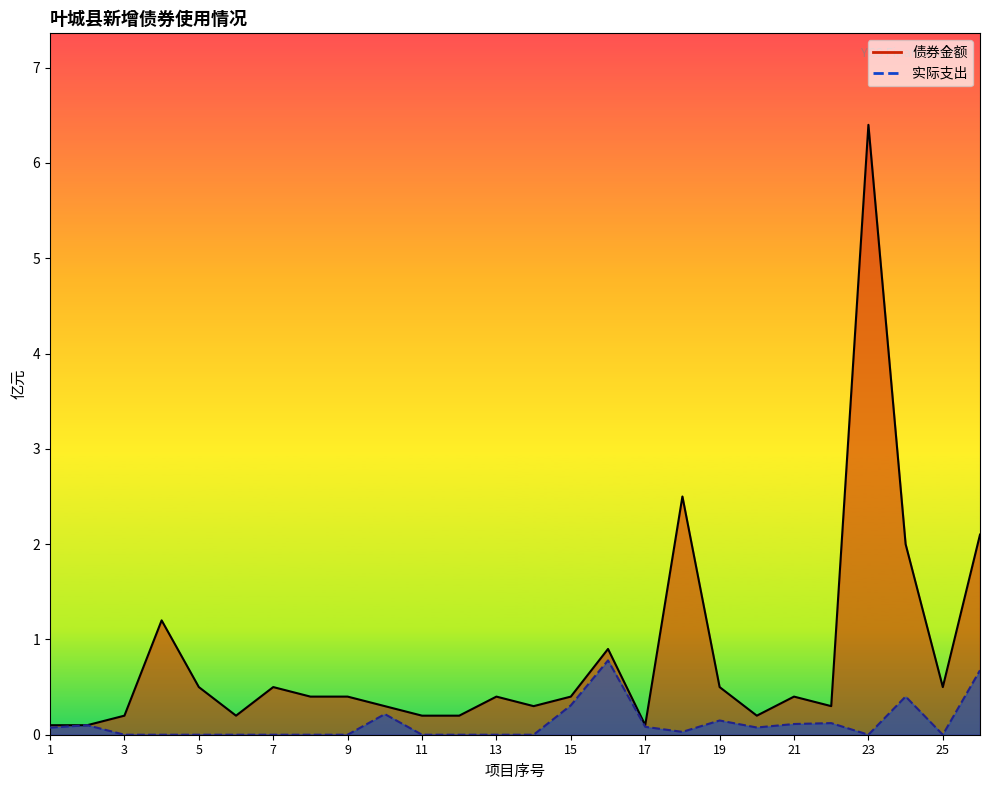

What is the greatest value displayed?

6.4